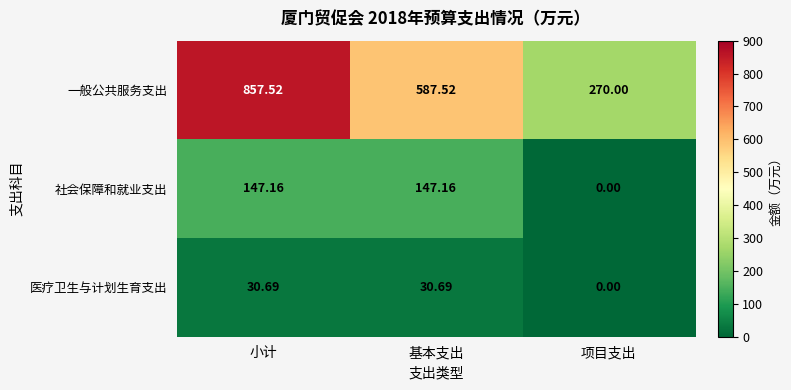

Which series has the largest total across all categories?

一般公共服务支出